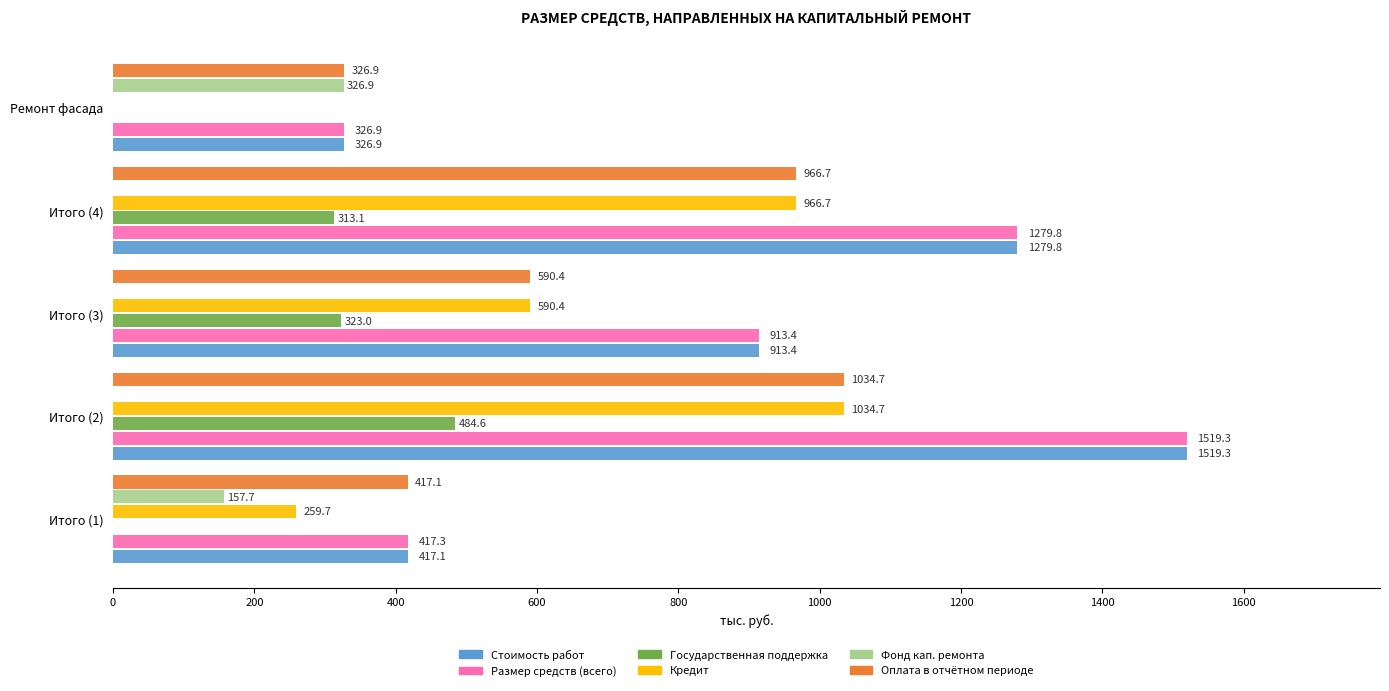

Which label corresponds to the largest value in the chart?

Итого (2)